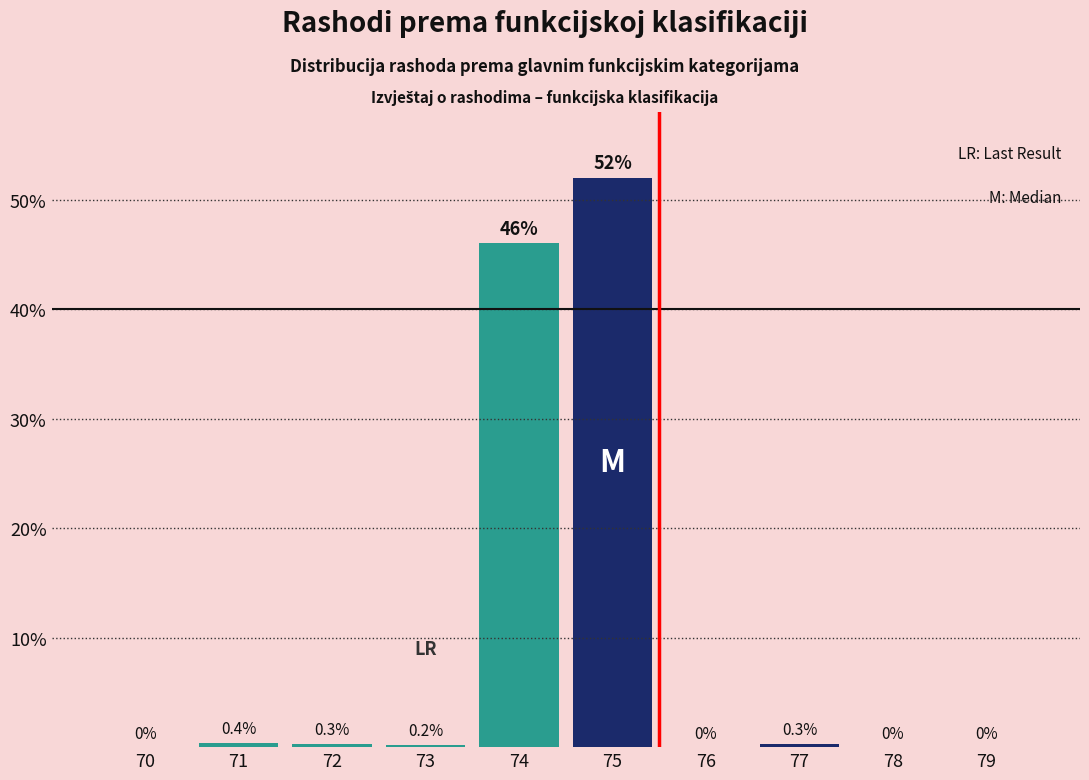

Reading right to left, list all the values displayed in this chart.

79=0.0	78=0.0	77=0.3	76=0.0	75=52.0	74=46.0	73=0.2	72=0.3	71=0.4	70=0.0